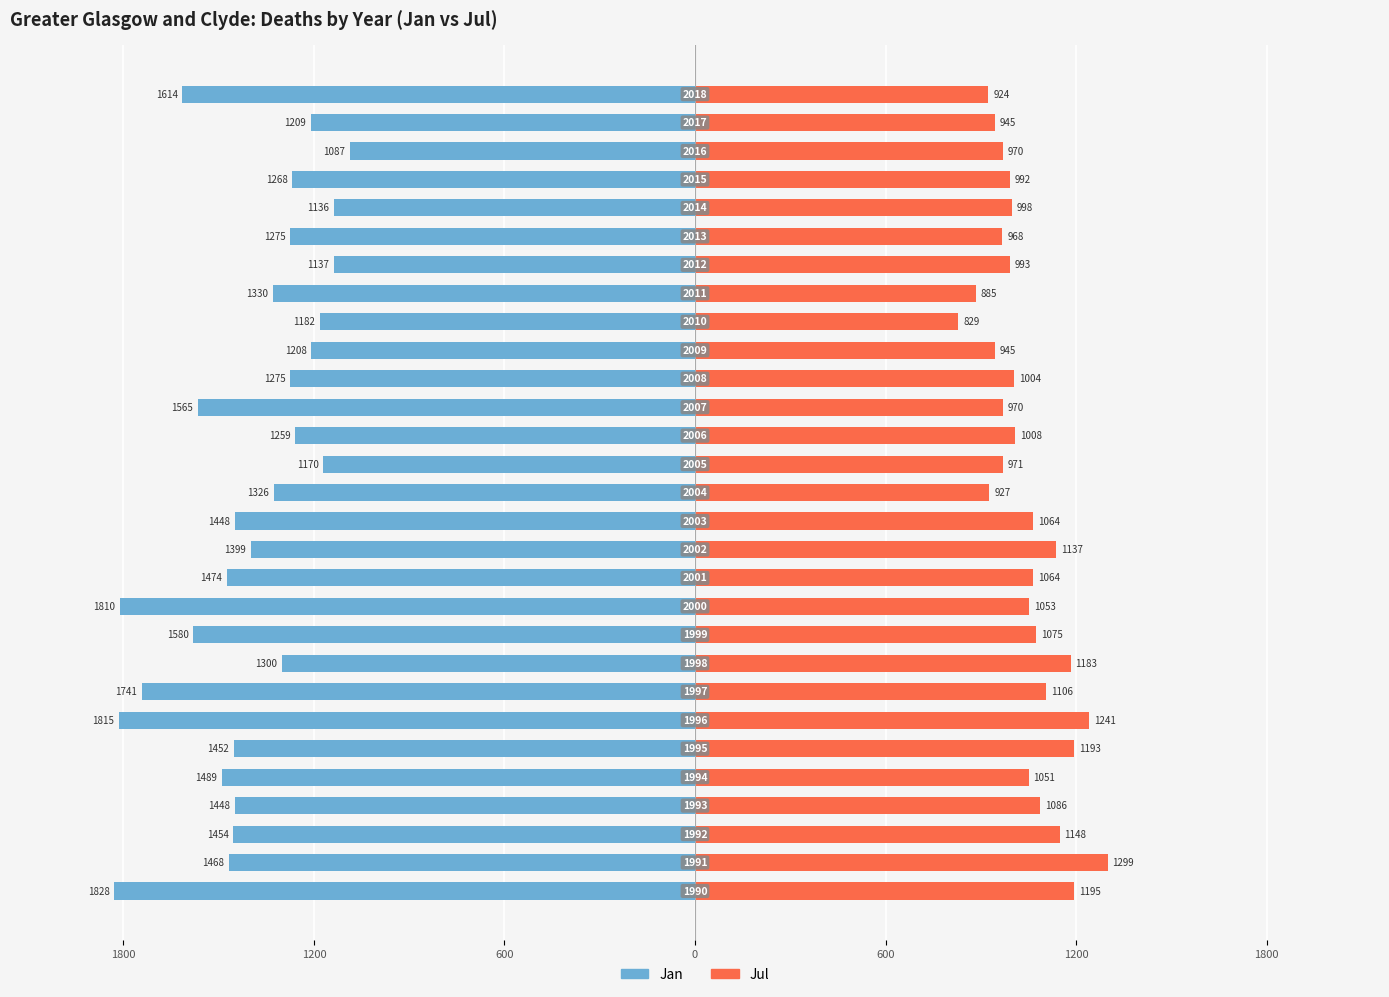

Reading left to right, list all the values displayed in this chart.

Jan: -1828	-1468	-1454	-1448	-1489	-1452	-1815	-1741	-1300	-1580	-1810	-1474	-1399	-1448	-1326	-1170	-1259	-1565	-1275	-1208	-1182	-1330	-1137	-1275	-1136	-1268	-1087	-1209	-1614
Jul: 1195	1299	1148	1086	1051	1193	1241	1106	1183	1075	1053	1064	1137	1064	927	971	1008	970	1004	945	829	885	993	968	998	992	970	945	924